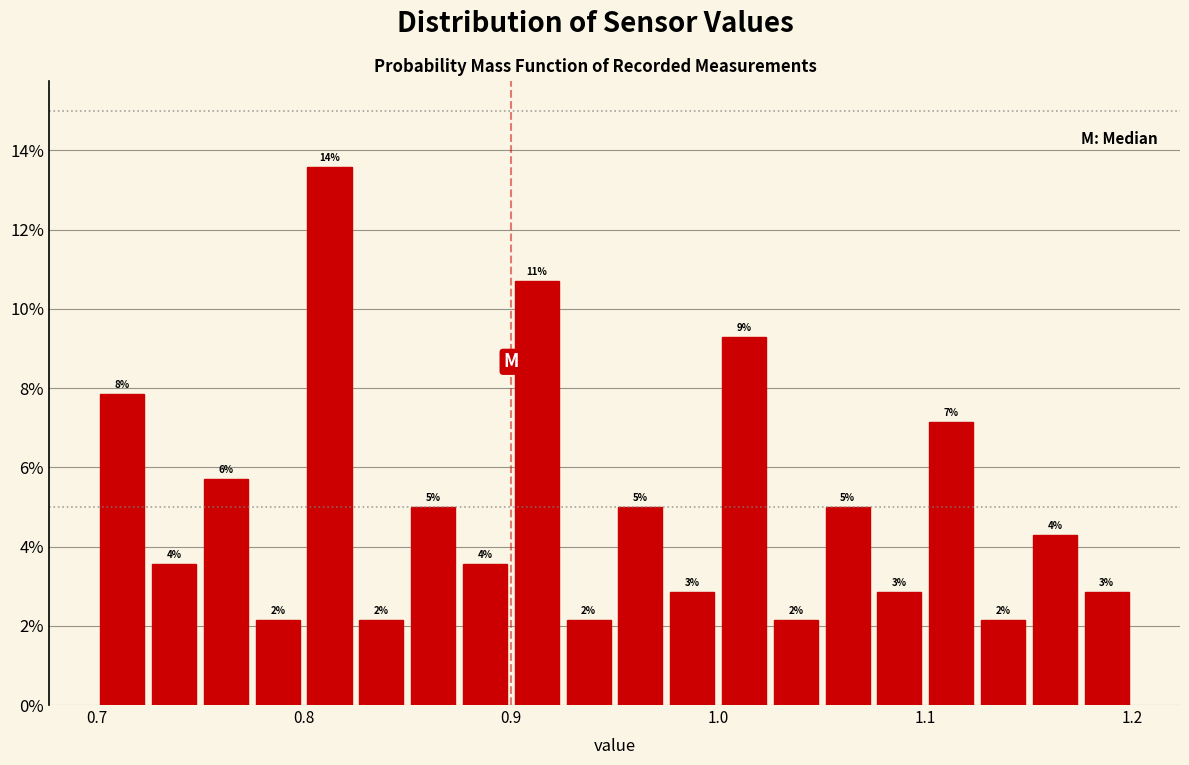

Around what value on the x-axis is the tallest bar? Give the approximate position of its centre, as read against the axis.

0.81